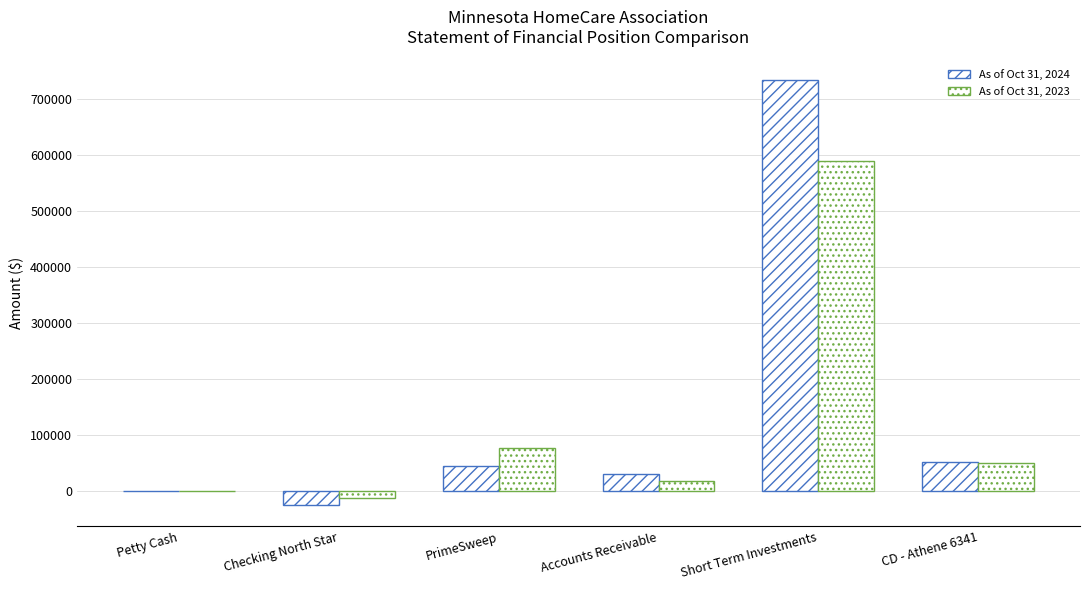

How many series are shown in this chart?

2